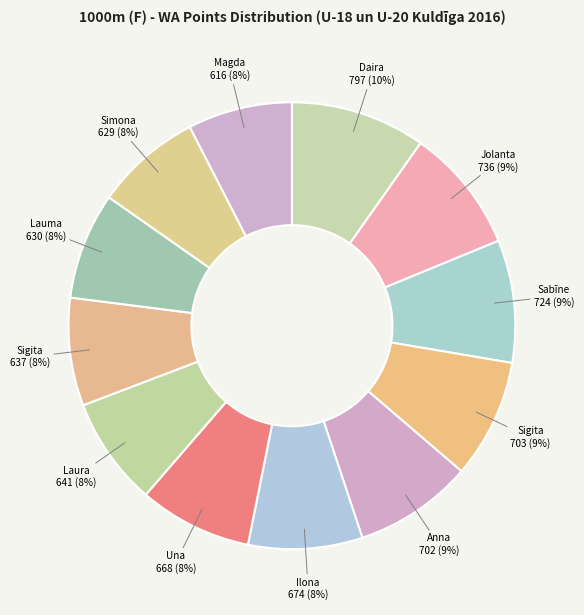

How many slices are in this pie chart?

12